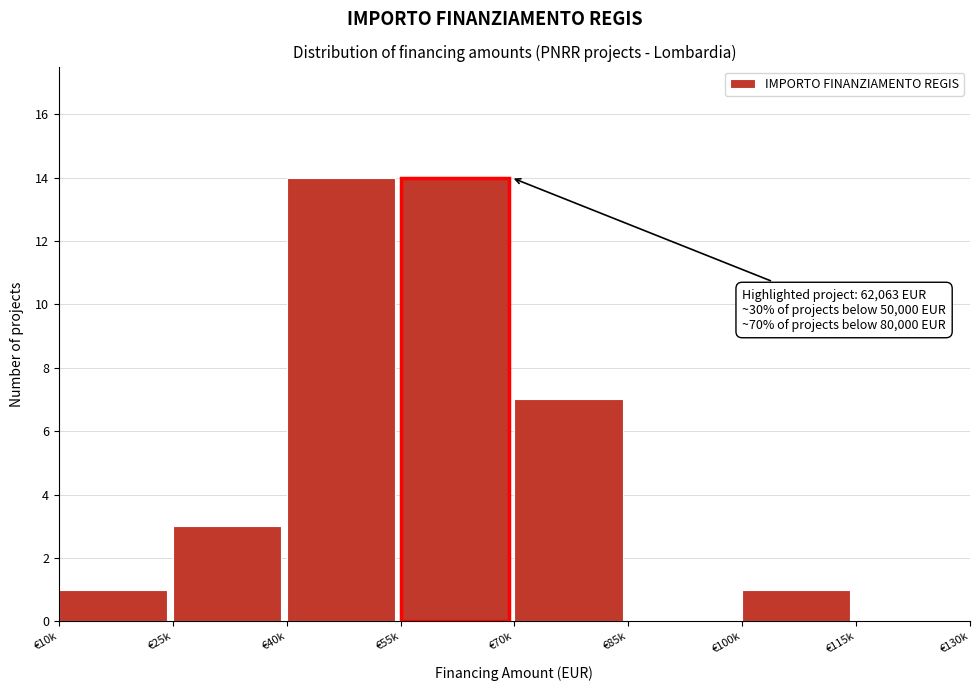

Reading left to right, list all the values displayed in this chart.

€10k=1	€25k=3	€40k=14	€55k=14	€70k=7	€85k=0	€100k=1	€115k=0